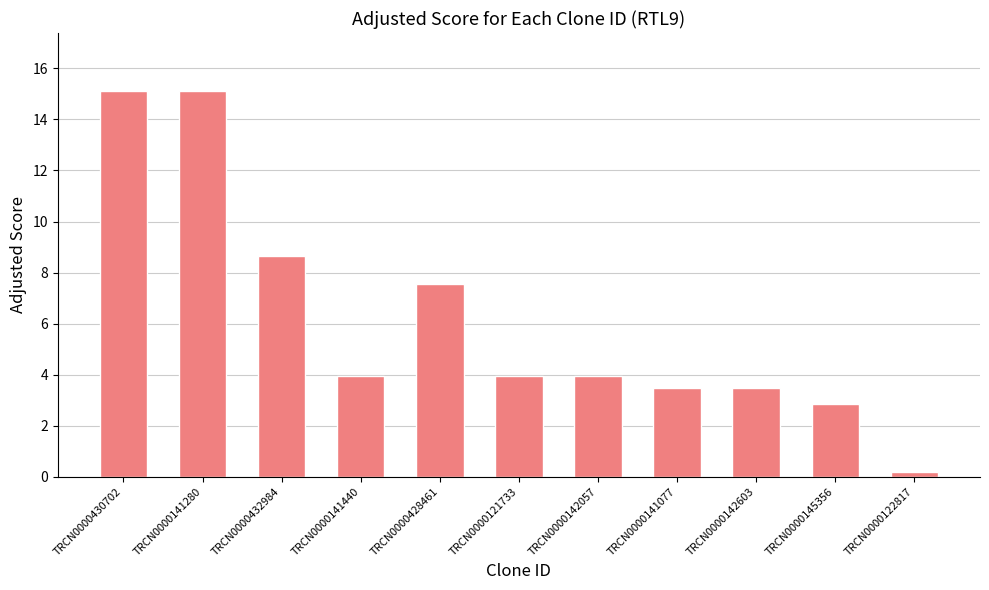

Between TRCN0000141440 and TRCN0000145356, which is larger?

TRCN0000141440